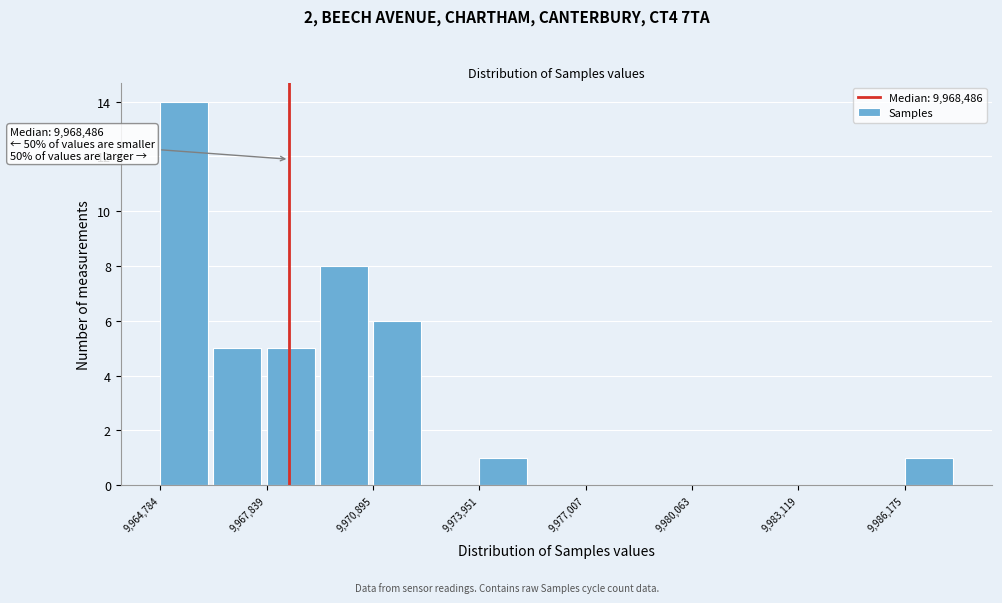

Around what value on the x-axis is the tallest bar? Give the approximate position of its centre, as read against the axis.

9965500